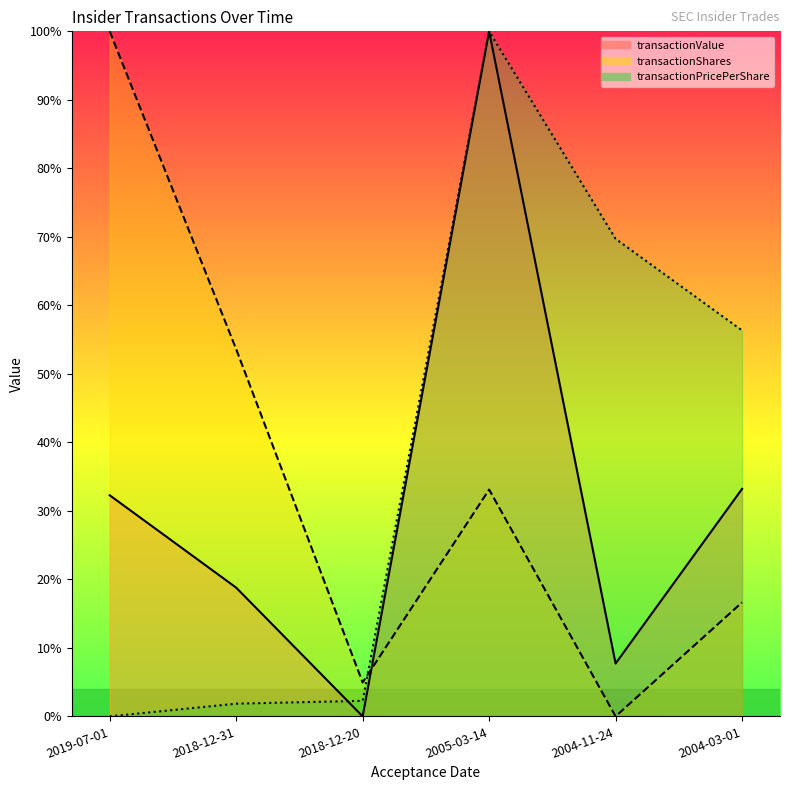

Reading left to right, extract all data points from this chart.

transactionValue: 2019-07-01=0.3	2018-12-31=0.2	2018-12-20=0.0	2005-03-14=1.0	2004-11-24=0.1	2004-03-01=0.3
transactionShares: 2019-07-01=1.0	2018-12-31=0.5	2018-12-20=0.0	2005-03-14=0.3	2004-11-24=0.0	2004-03-01=0.2
transactionPricePerShare: 2019-07-01=0.0	2018-12-31=0.0	2018-12-20=0.0	2005-03-14=1.0	2004-11-24=0.7	2004-03-01=0.6